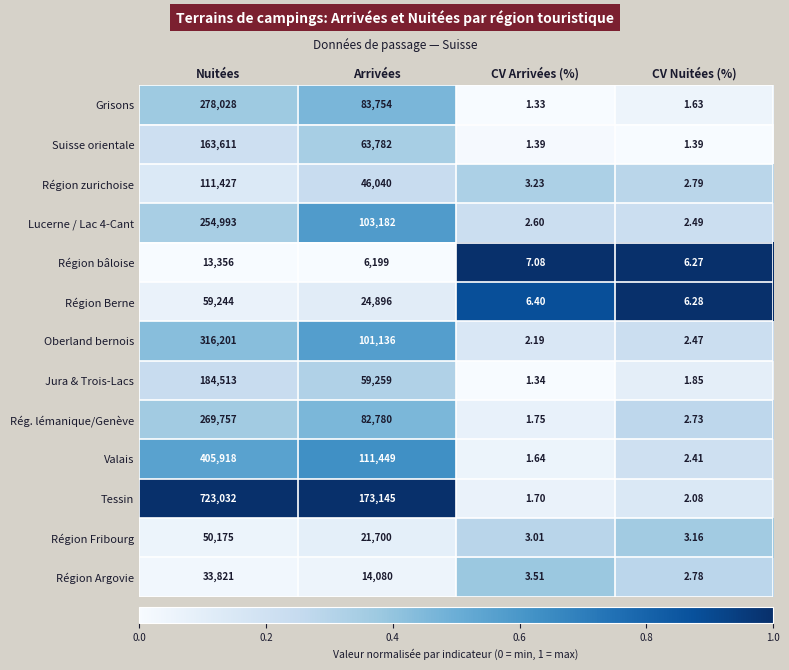

Which series has the largest range (max minus min)?

Tessin